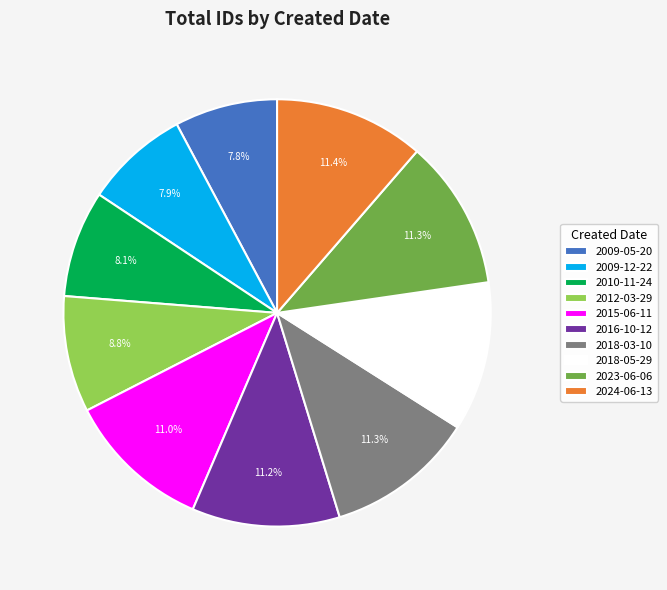

Combined, do 2015-06-11 and 2023-06-06 account for over 50%?

No